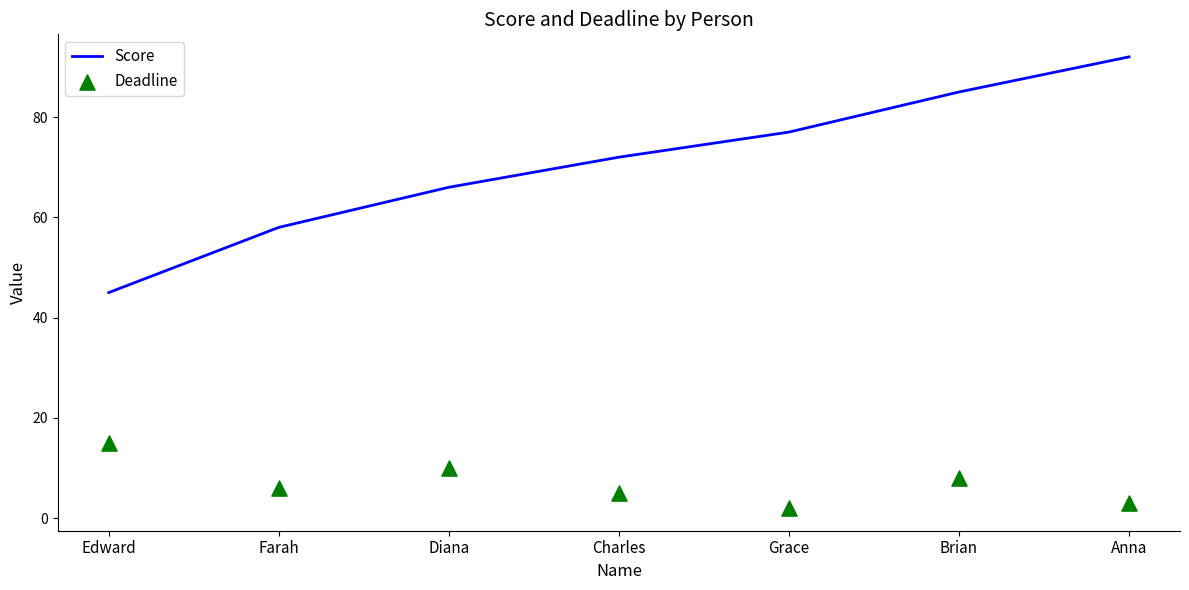

At how many categories does at least one series exceed 51?

6